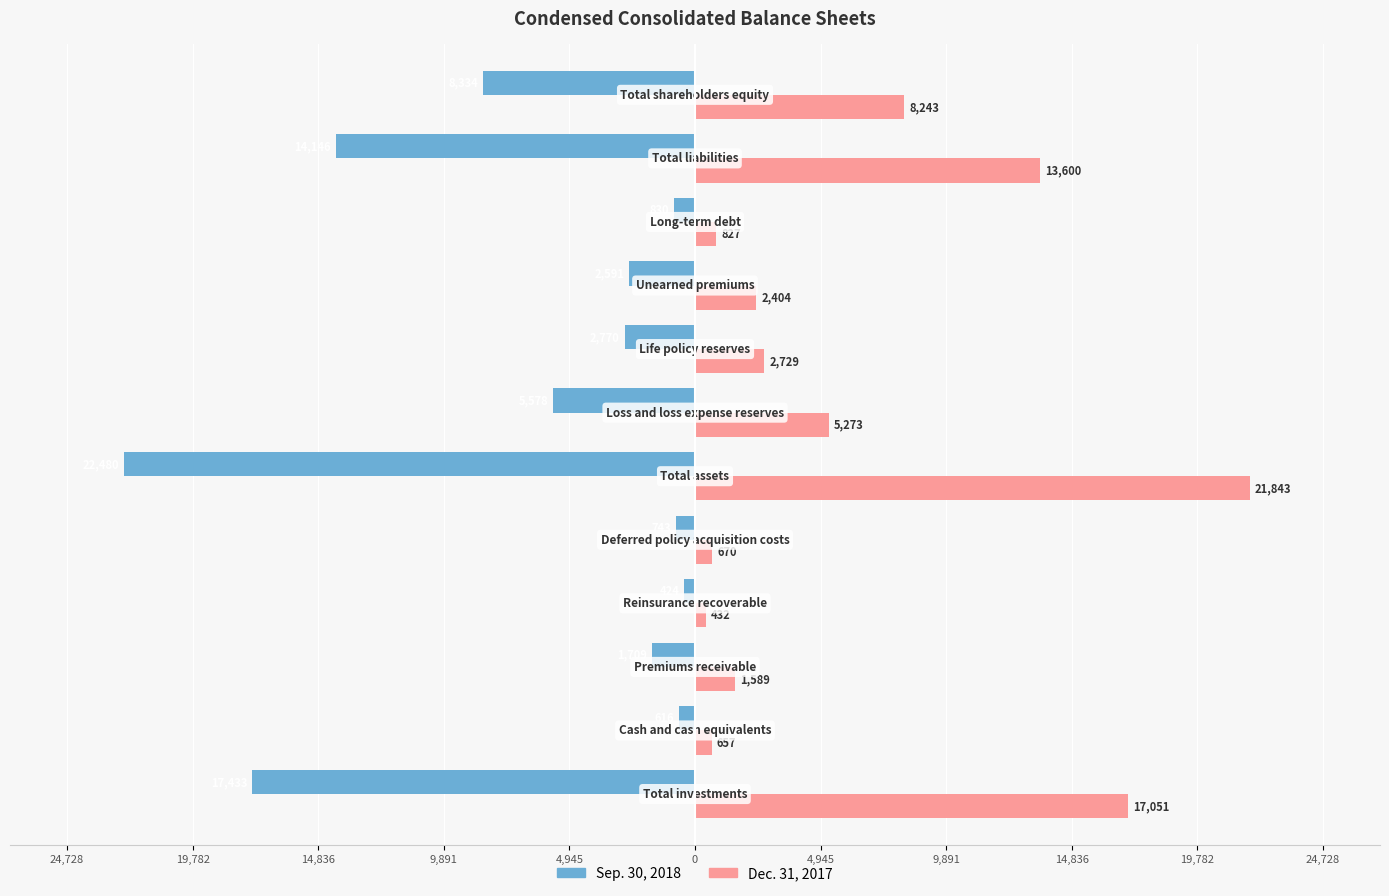

What are all the series names shown in the legend?

Sep. 30, 2018, Dec. 31, 2017